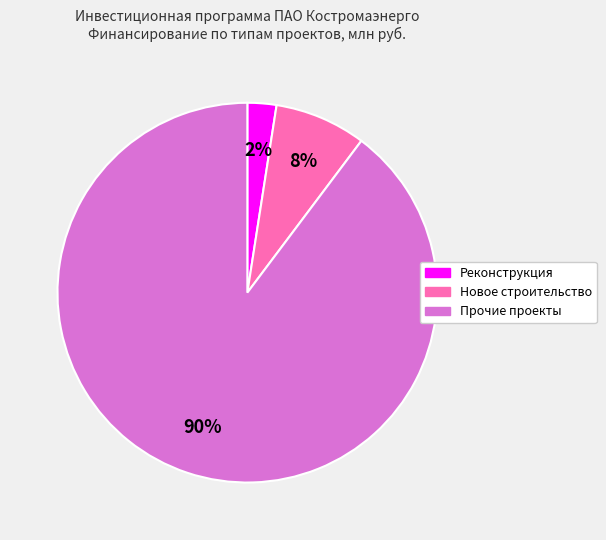

Between Прочие проекты and Реконструкция, which is larger?

Прочие проекты